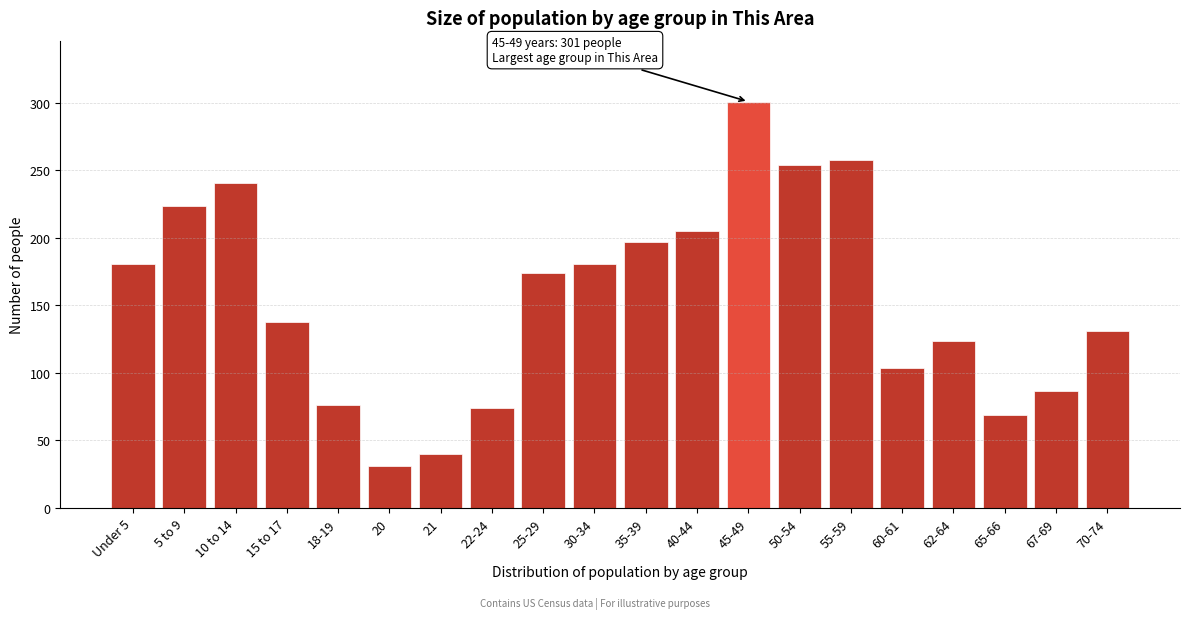

Reading left to right, transcribe all the data shown in this chart.

Under 5=181	5 to 9=224	10 to 14=241	15 to 17=138	18-19=76	20=31	21=40	22-24=74	25-29=174	30-34=181	35-39=197	40-44=205	45-49=301	50-54=254	55-59=258	60-61=104	62-64=124	65-66=69	67-69=87	70-74=131